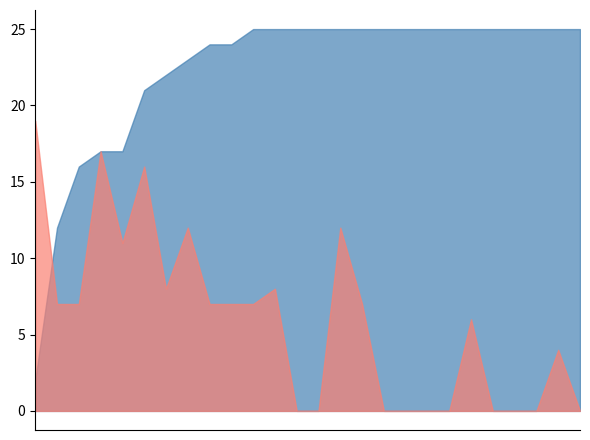

Rank the series by their average value, from lowest to highest.

Score 2, Score 1